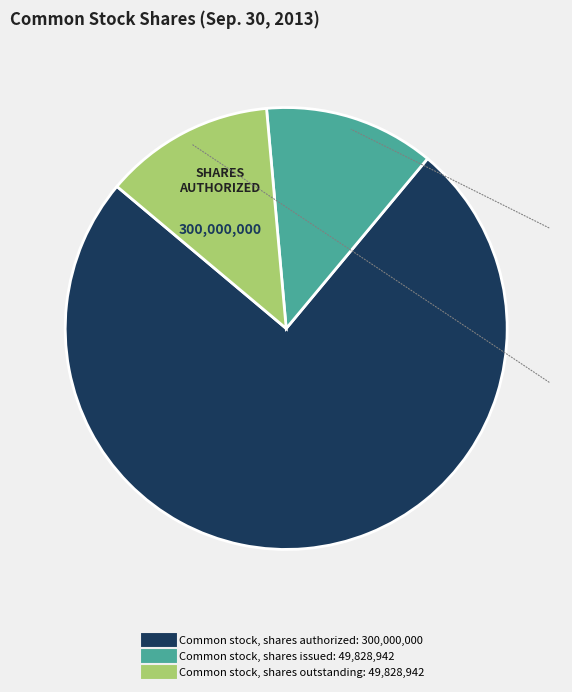

Between Common stock, shares issued and Common stock, shares authorized, which is larger?

Common stock, shares authorized